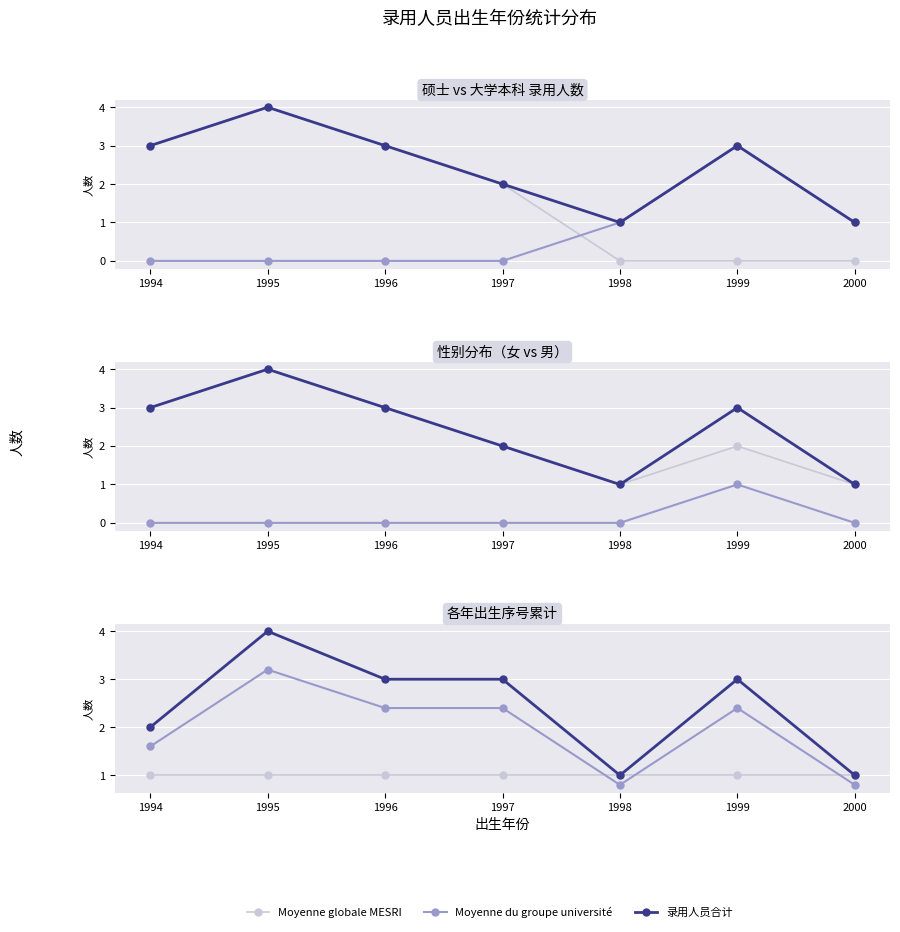

What value does the 总计 count series have at 1997?

2